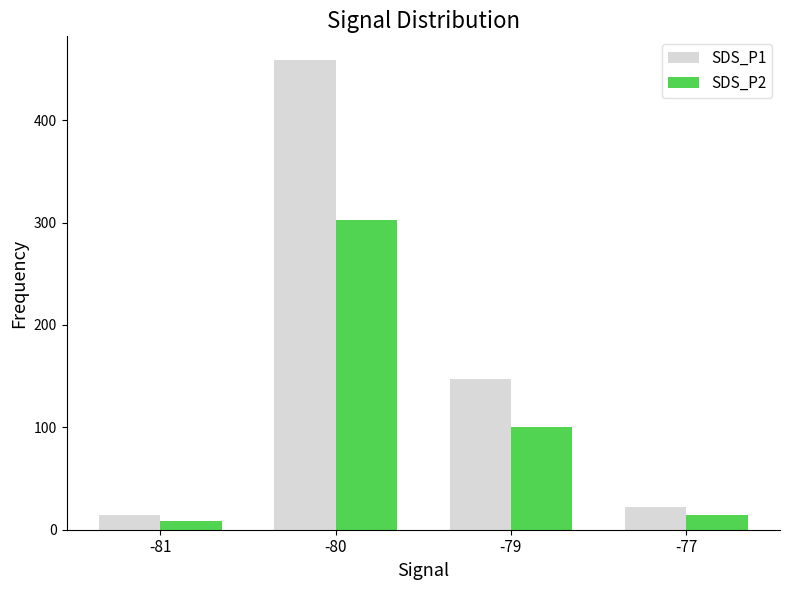

At -81, list the series in order from largest to smallest.

SDS_P1, SDS_P2